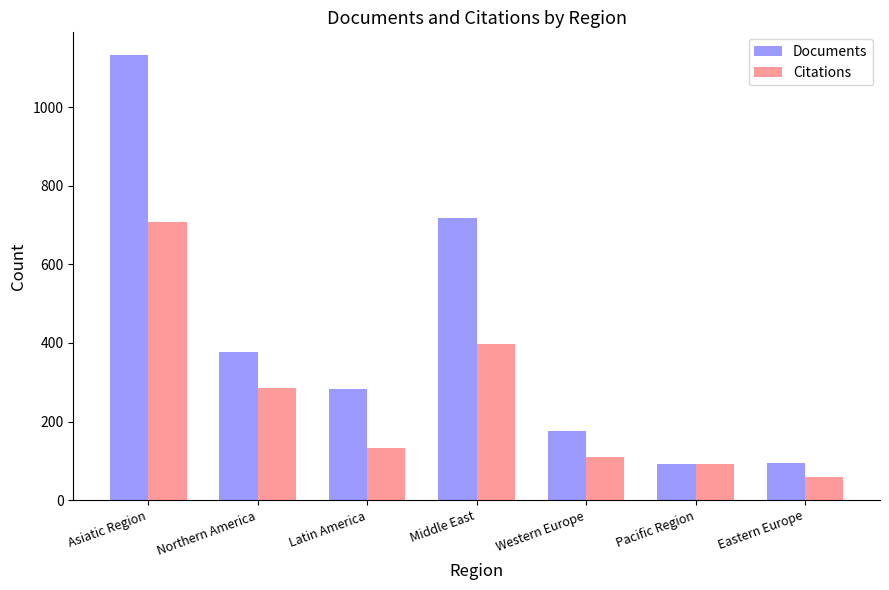

What is the approximate value of Documents at Eastern Europe?

95